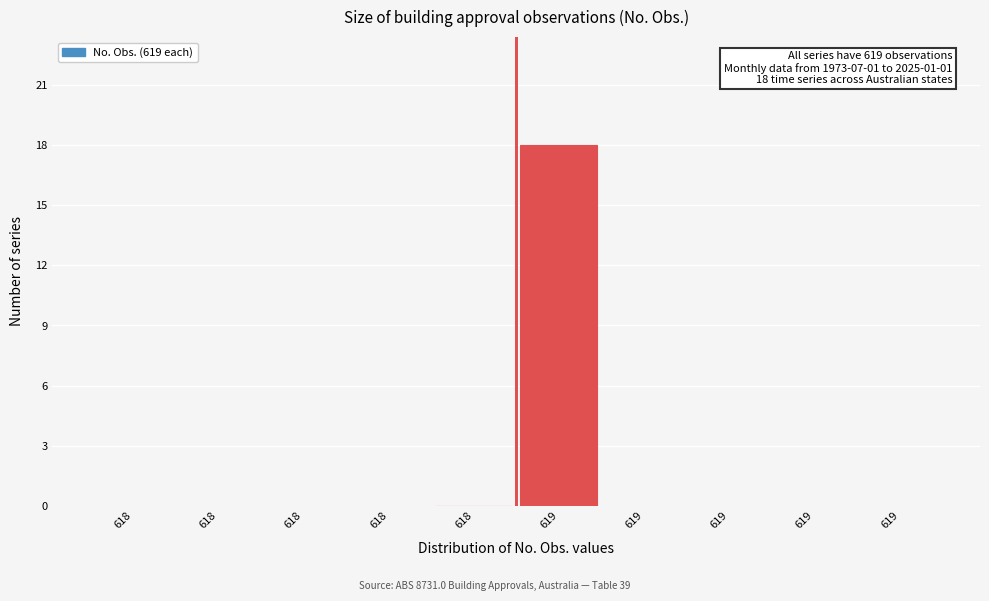

Count the number of categories in the chart.

10